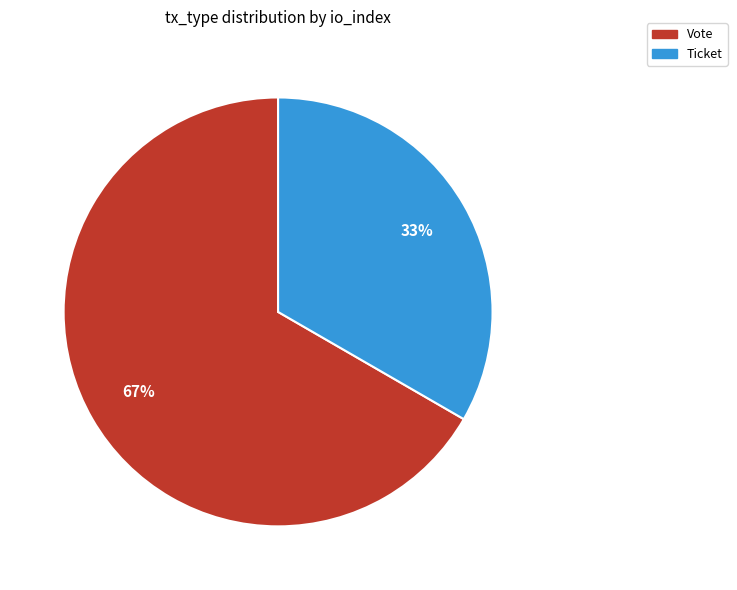

Rank the categories by value from highest to lowest.

Vote, Ticket